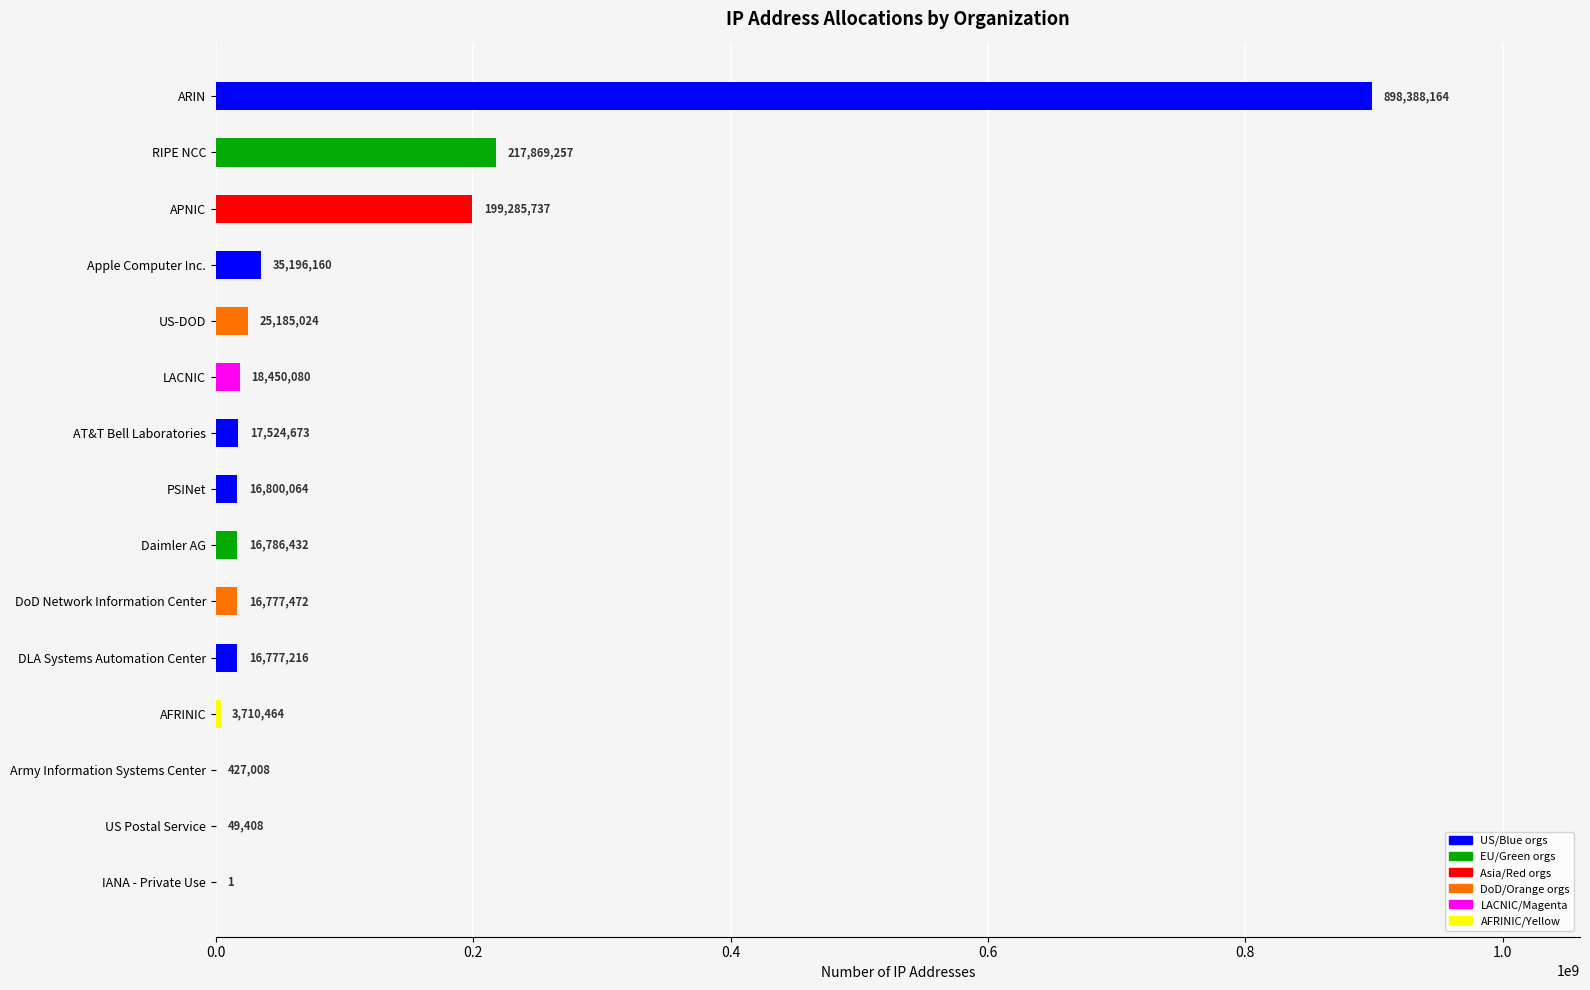

Reading top to bottom, list all the values displayed in this chart.

ARIN=898388164	RIPE NCC=217869257	APNIC=199285737	Apple Computer Inc.=35196160	US-DOD=25185024	LACNIC=18450080	AT&T Bell Laboratories=17524673	PSINet=16800064	Daimler AG=16786432	DoD Network Information Center=16777472	DLA Systems Automation Center=16777216	AFRINIC=3710464	Army Information Systems Center=427008	US Postal Service=49408	IANA - Private Use=1